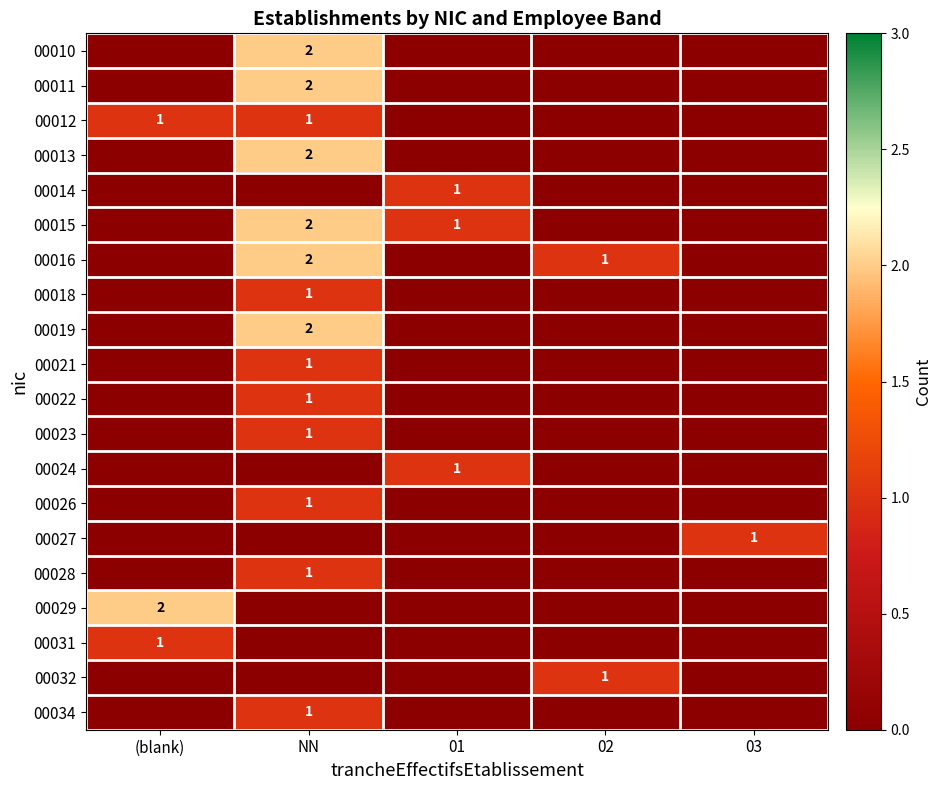

Is it true that 00016 equals 1 at 02?

True